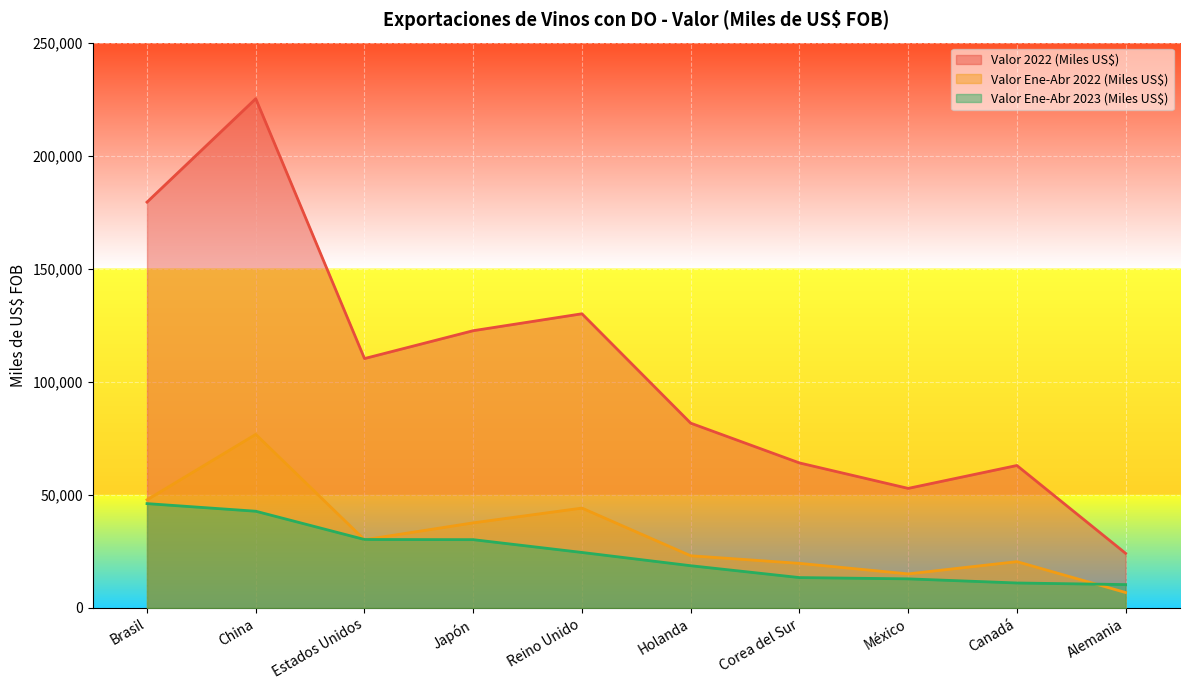

Which label corresponds to the smallest value in the chart?

Alemania